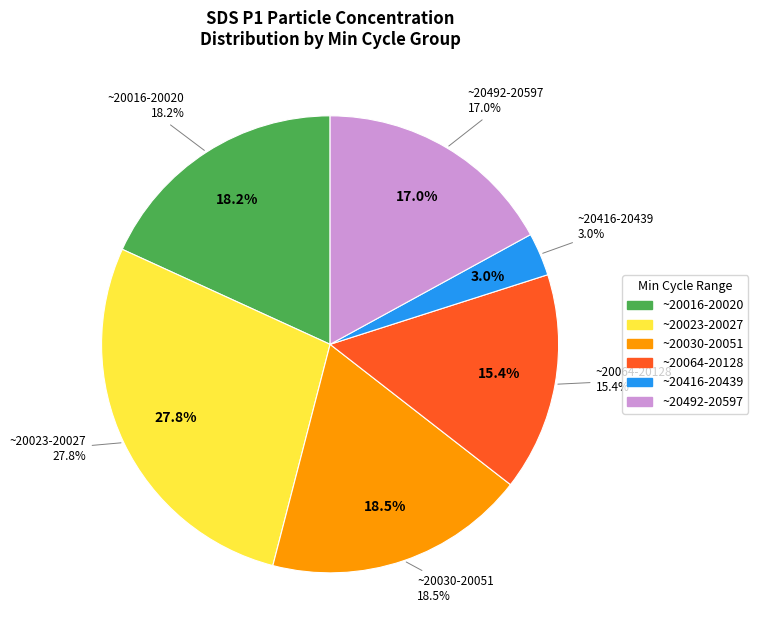

Do 20016 and 20023 together represent more than half of the pie?

No